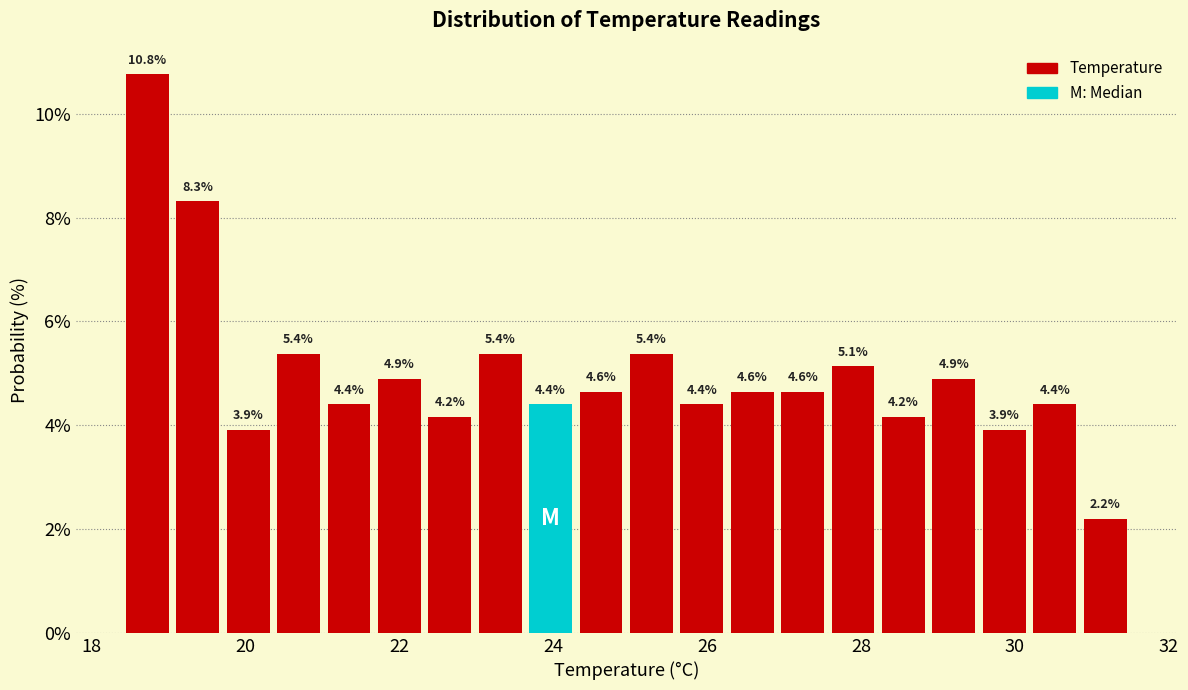

Around what value on the x-axis is the tallest bar? Give the approximate position of its centre, as read against the axis.

18.8